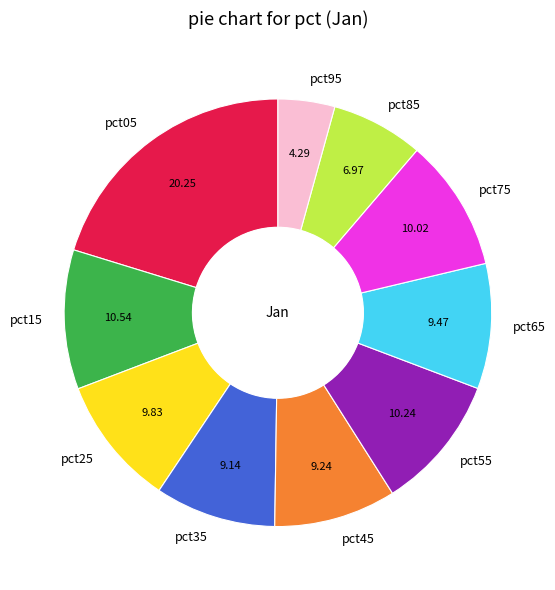

Is it true that pct15 is 11% of the pie?

True